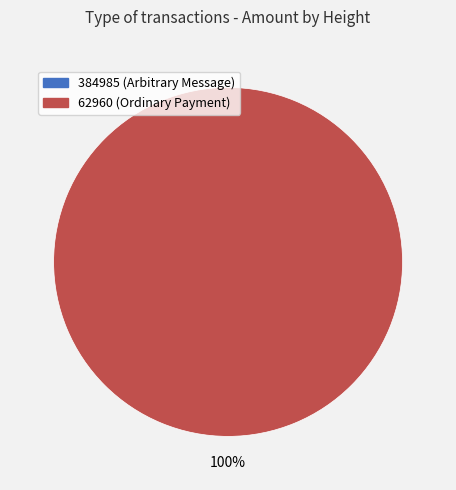

Is the sum of 384985 and 62960 greater than half?

Yes